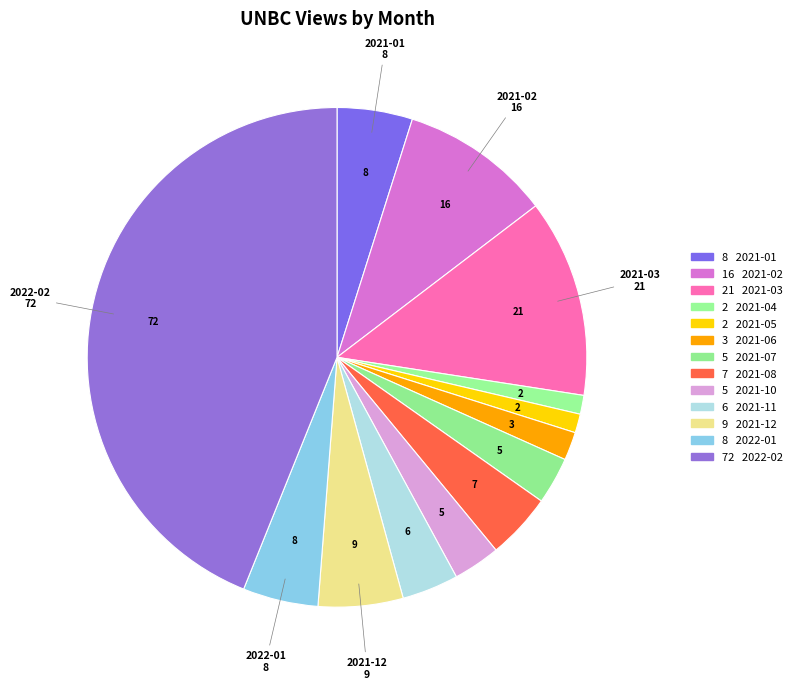

How many slices are in this pie chart?

13